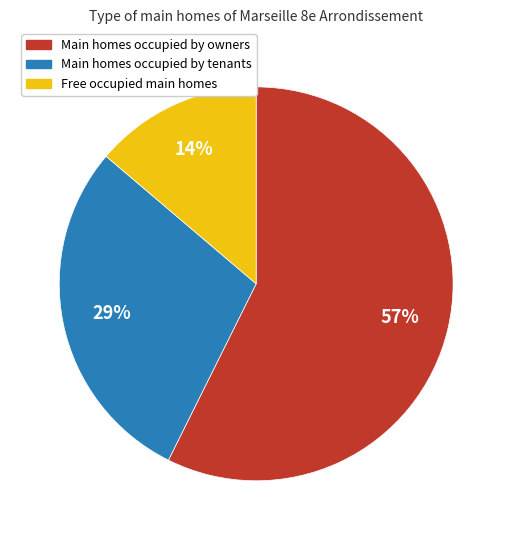

How many slices are in this pie chart?

3